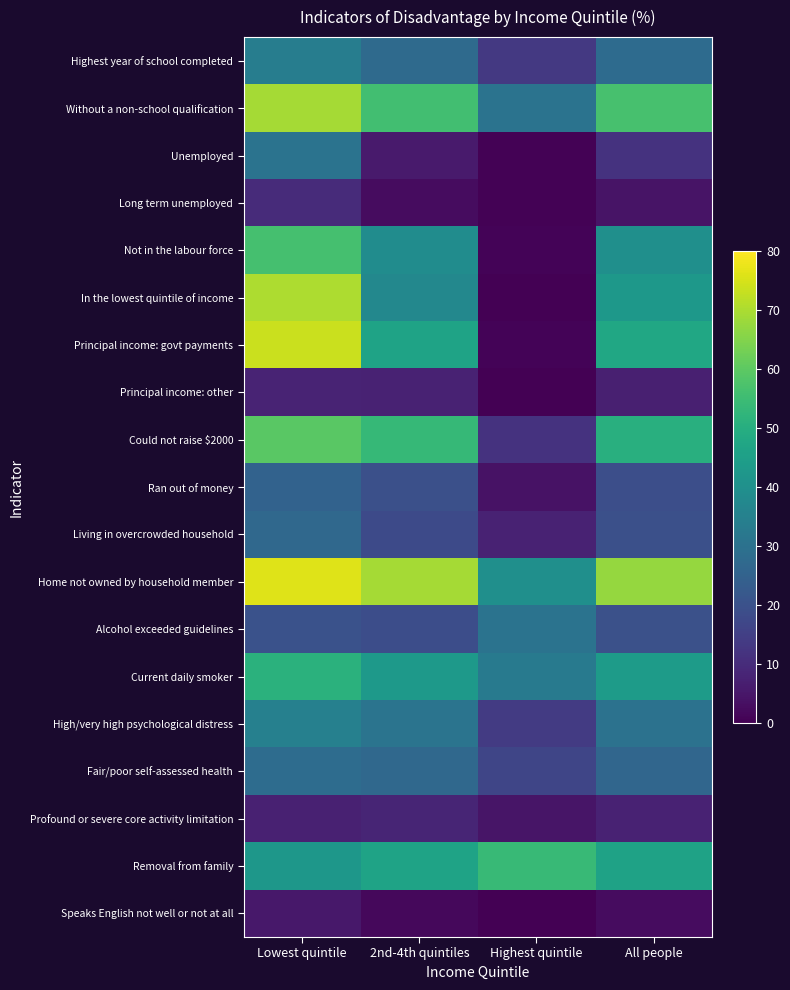

Rank the series at Highest quintile from lowest to highest value.

In the lowest quintile of income, Principal income: other, Speaks English not well or not at all, Long term unemployed, Unemployed, Principal income: govt payments, Not in the labour force, Ran out of money, Profound or severe core activity limitation, Living in overcrowded household, Could not raise $2000, Highest year of school completed, High/very high psychological distress, Fair/poor self-assessed health, Alcohol exceeded guidelines, Without a non-school qualification, Current daily smoker, Home not owned by household member, Removal from family